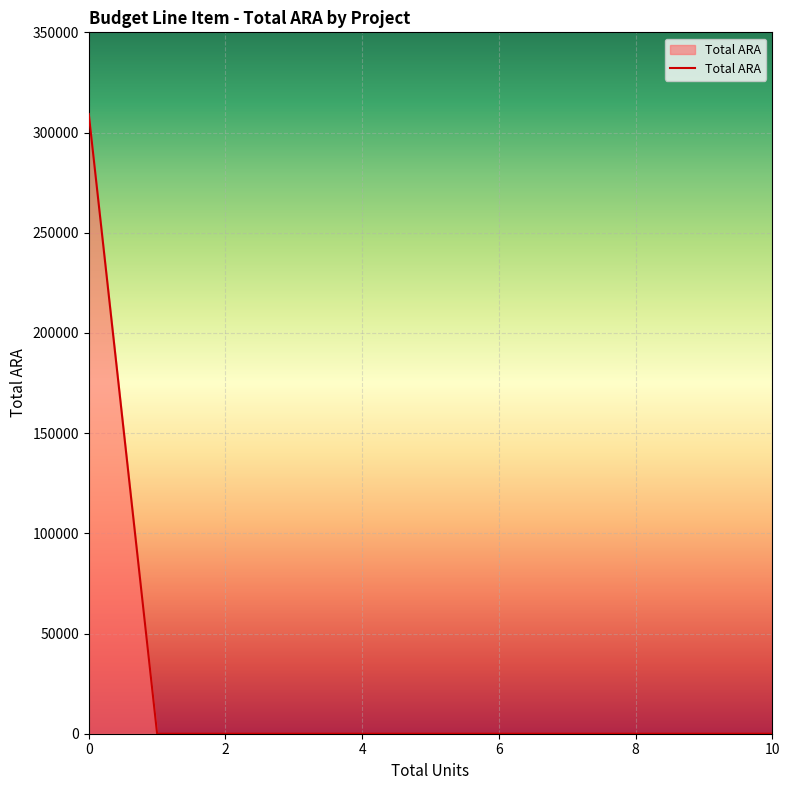

What is the difference between the maximum and minimum values?

309235